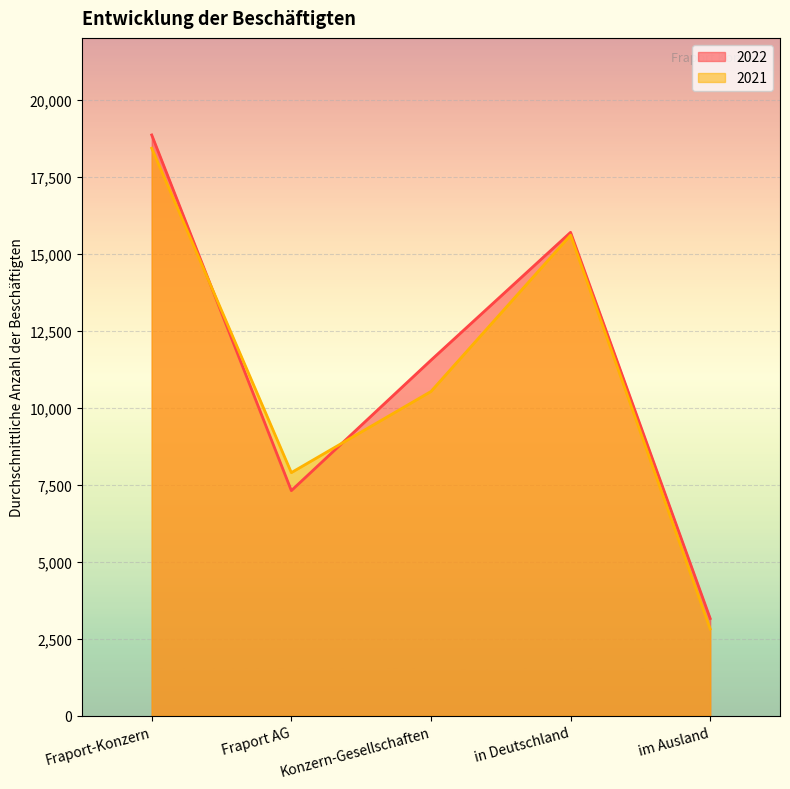

True or false: 2022 has a value of 4288 at im Ausland.

False